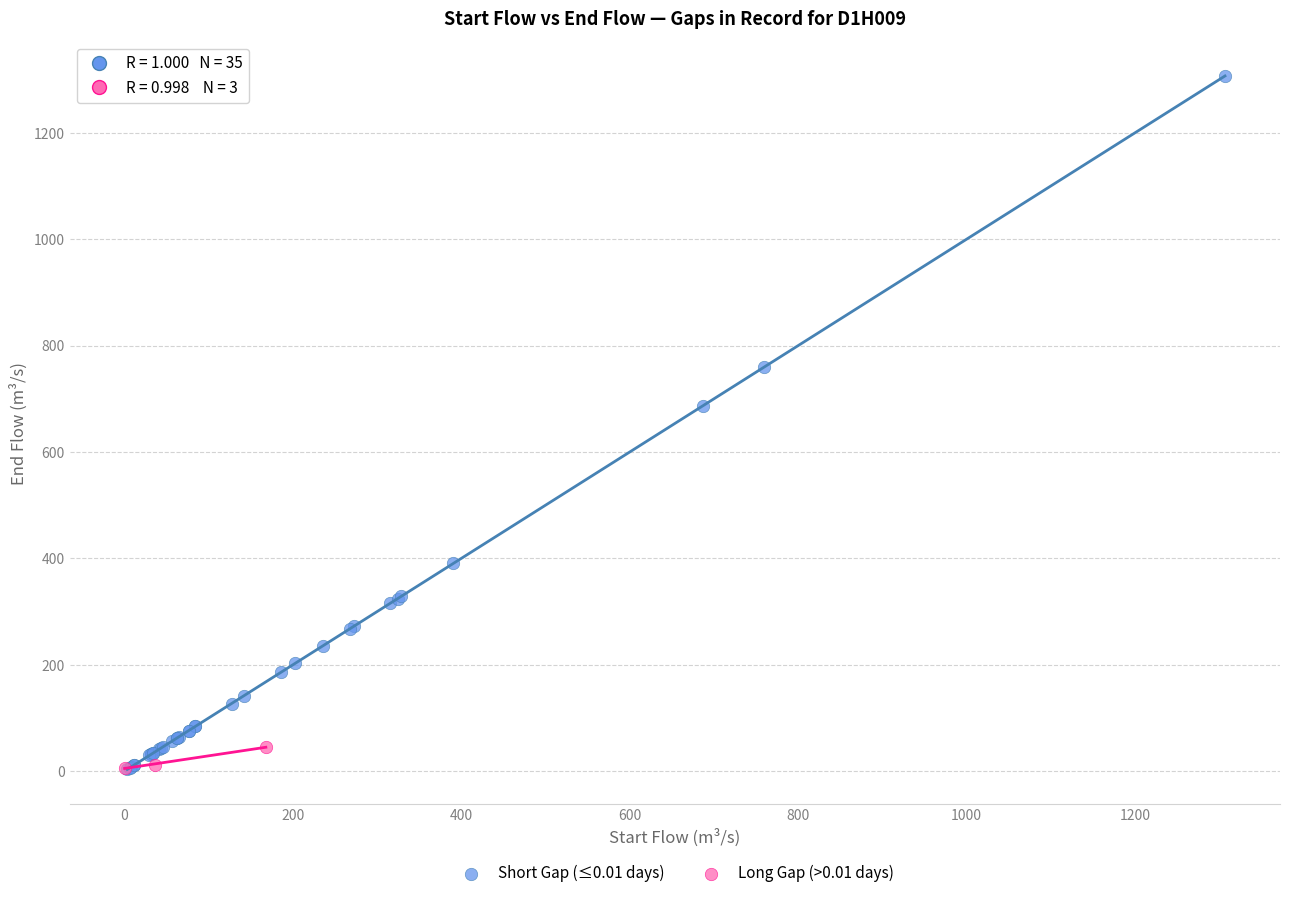

Which series has the largest Y range (max minus min)?

Short Gap (≤0.01 days)